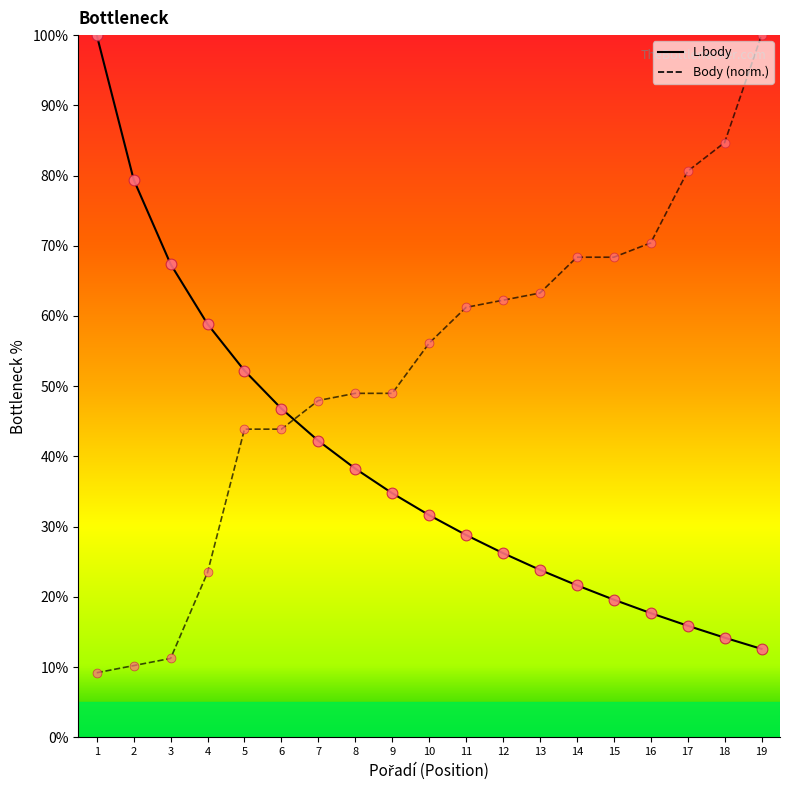

What is the total value across all series at 15?

88.0